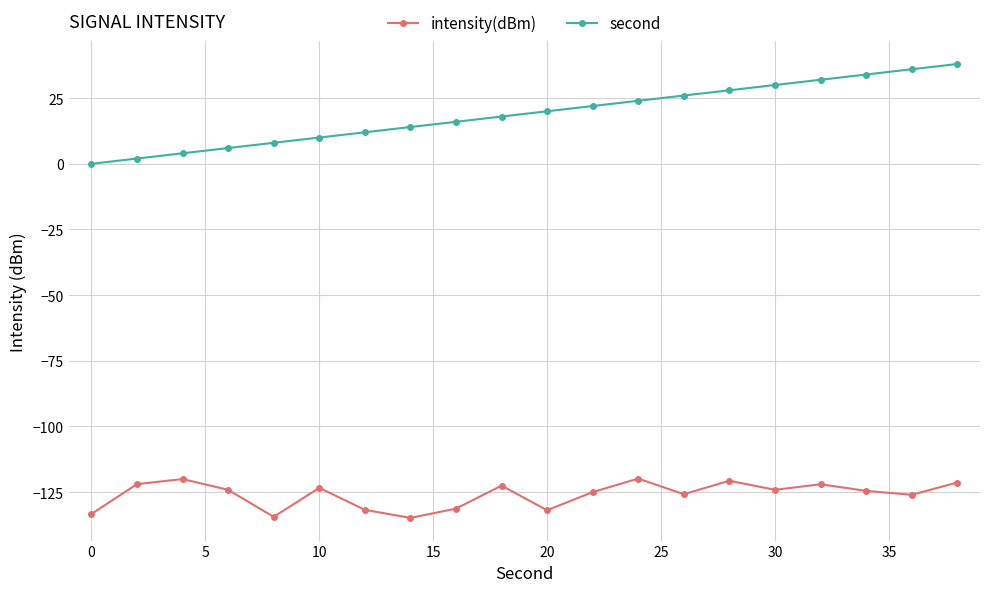

List the series in order of their overall mean, lowest first.

intensity(dBm), second